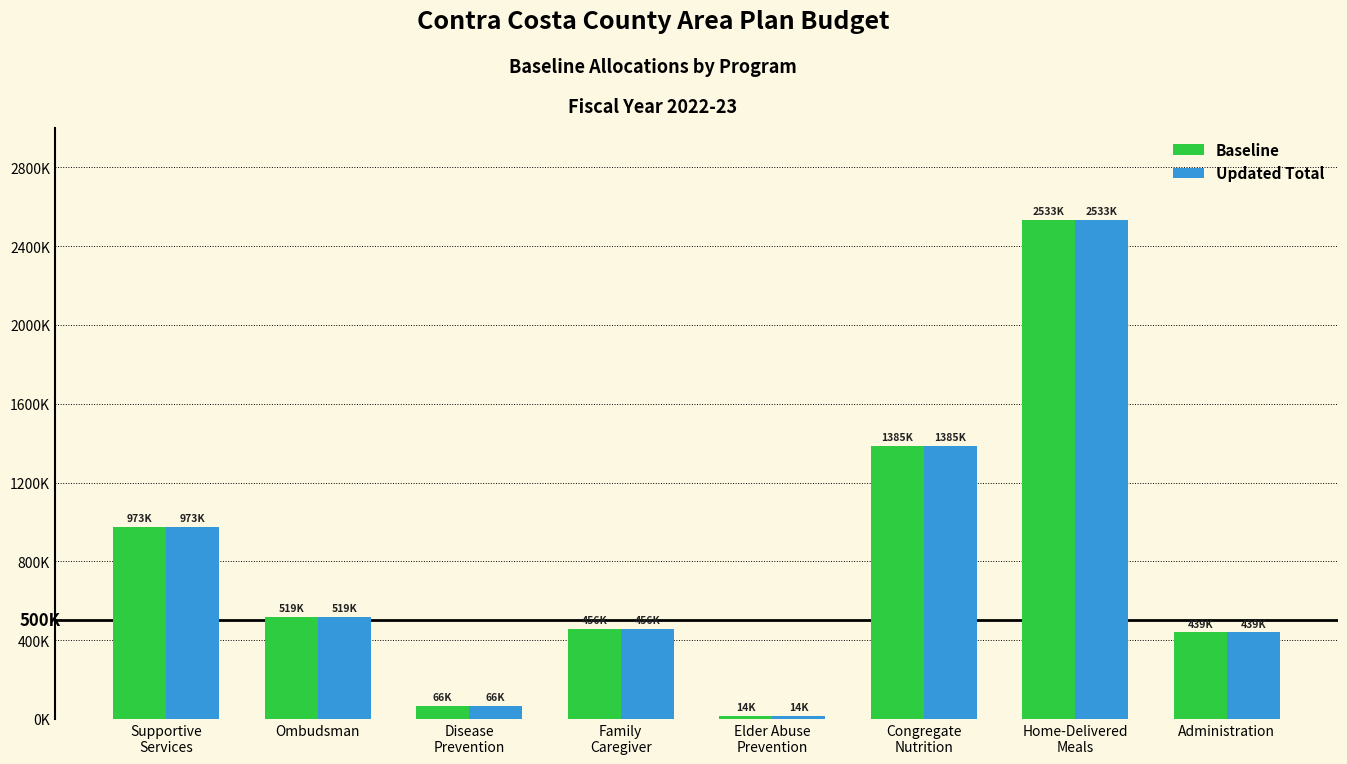

What are all the series names shown in the legend?

Baseline, Updated Total